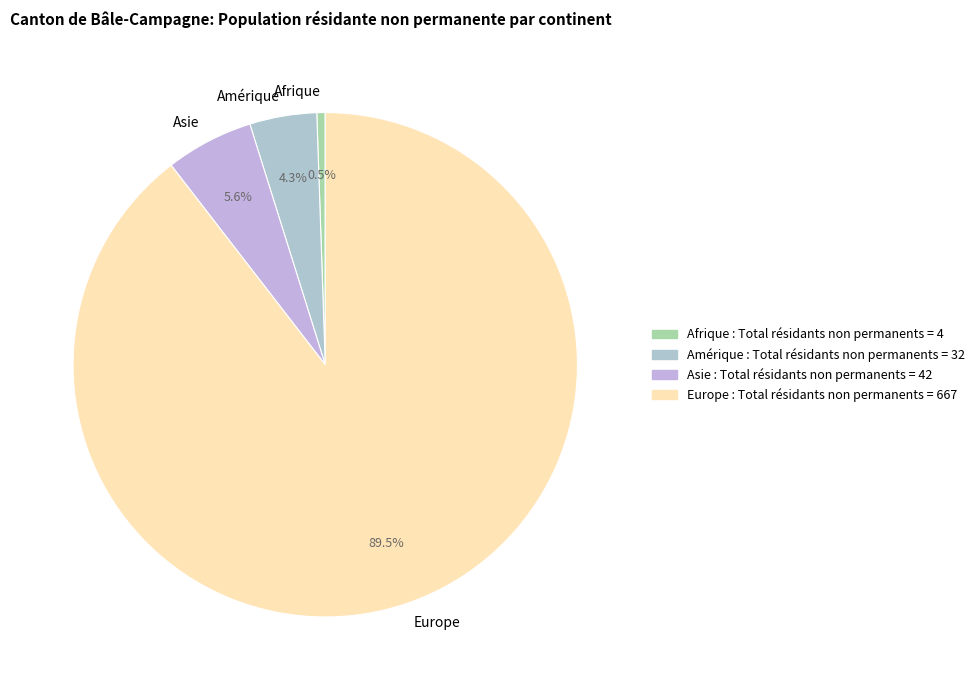

How many segments does this pie chart have?

4